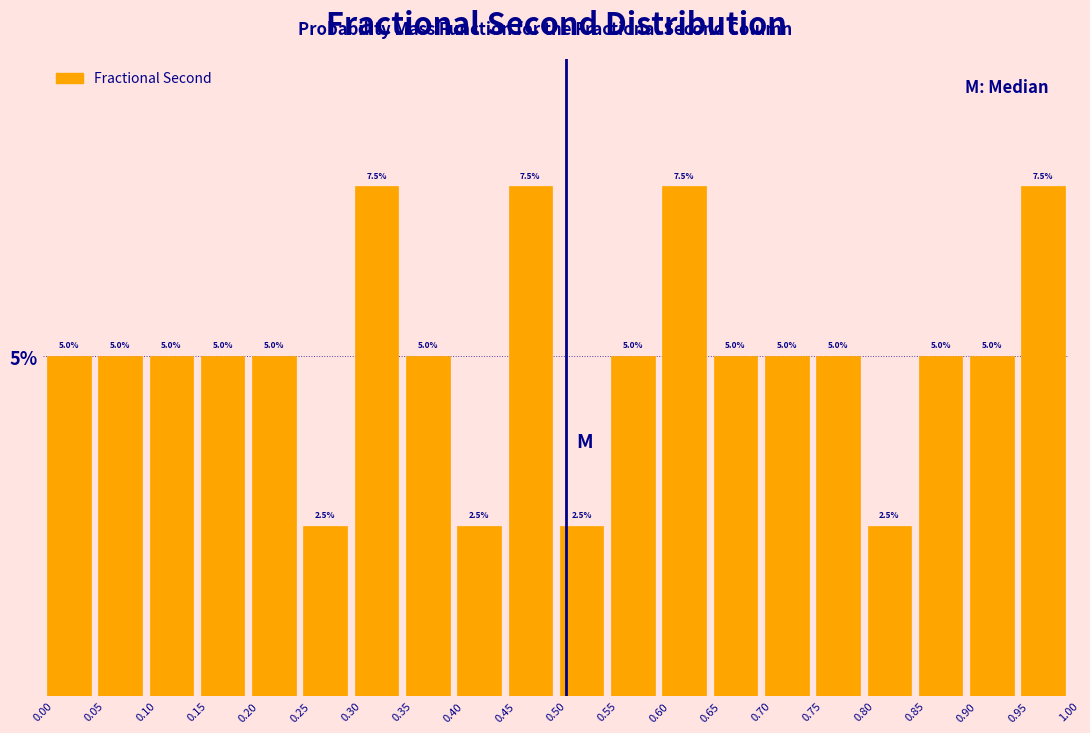

What is the height of the bar covering 0.95 to 1.00 on the x-axis?

7.5